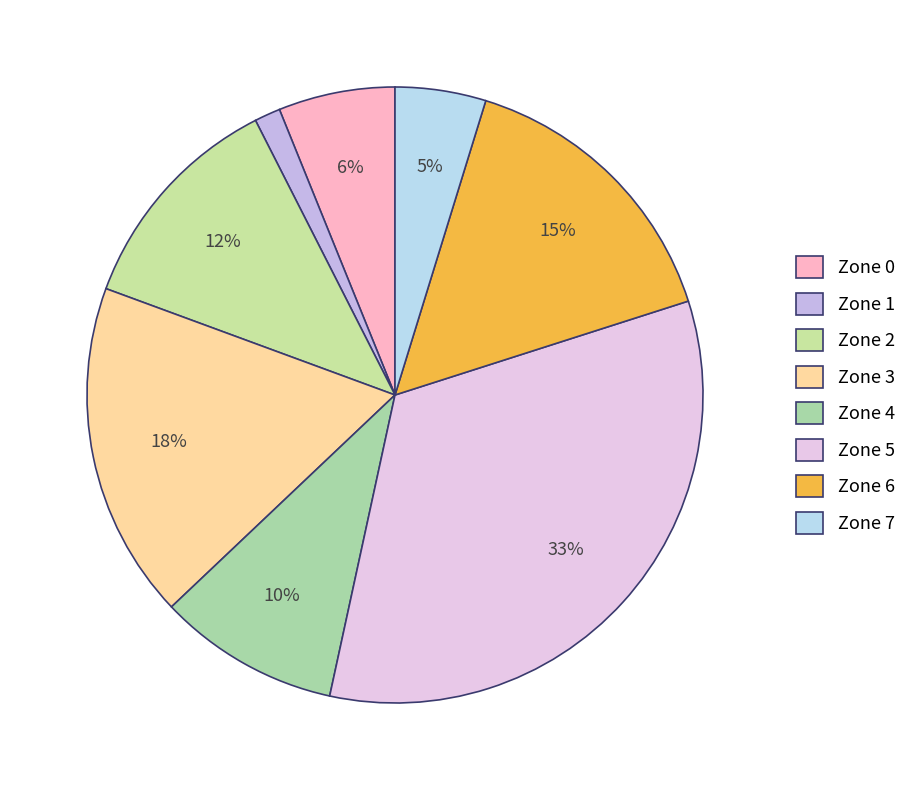

To the nearest percent, what portion does Zone 1 represent?

1%